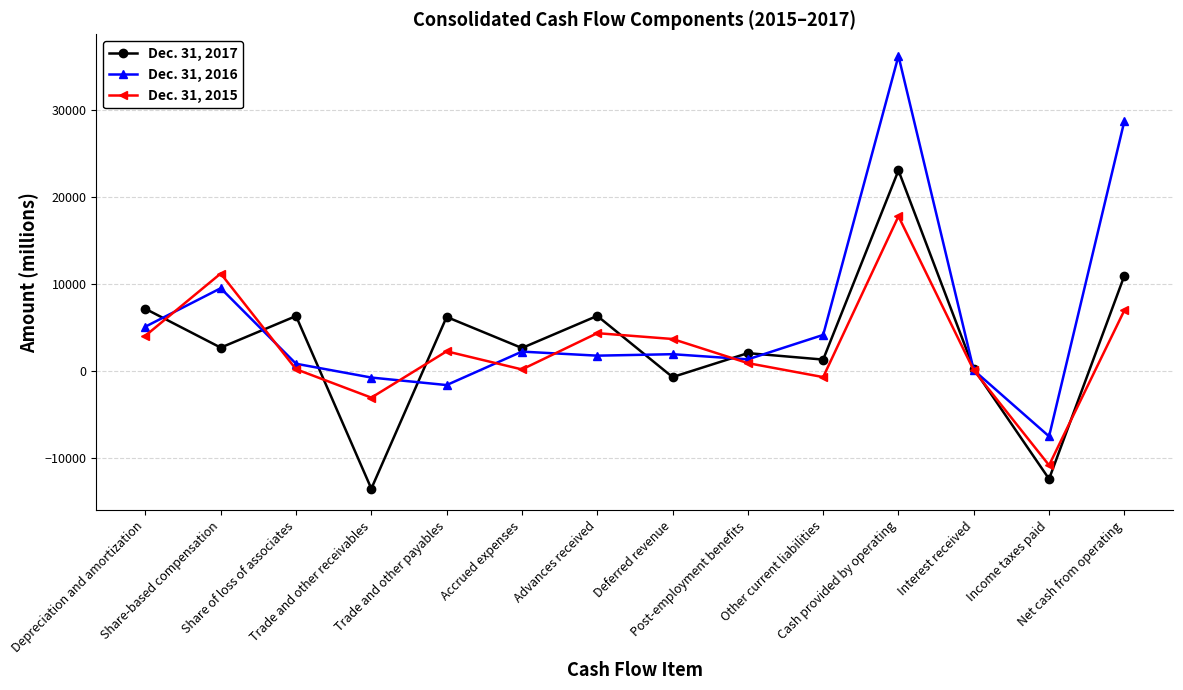

Which series ends up on top after the final intersection of Dec. 31, 2015 and Dec. 31, 2017?

Dec. 31, 2017